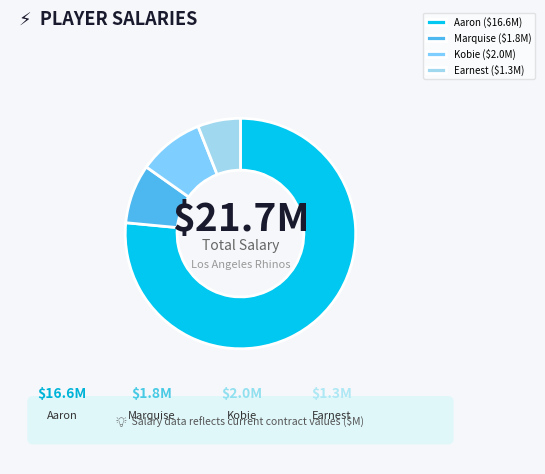

Count the number of slices in the pie.

4